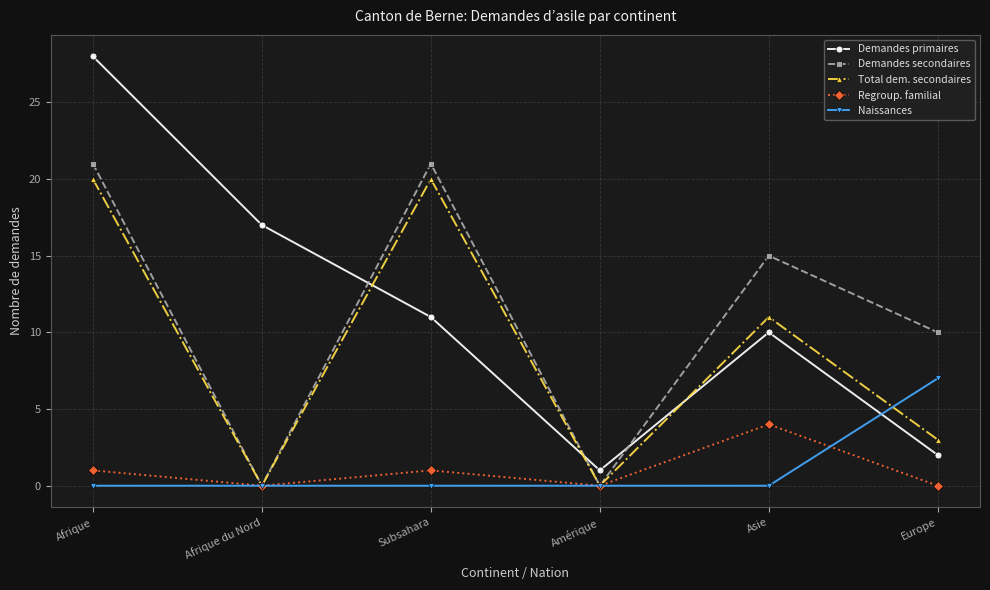

Which category has the highest value in the Regroup. familial series?

Asie